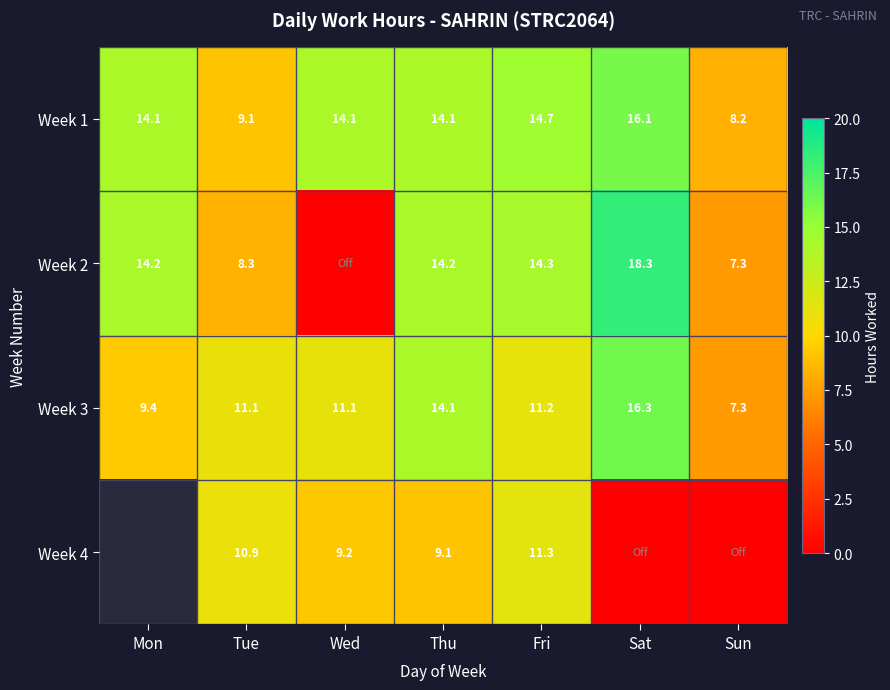

How many series are shown in this chart?

4